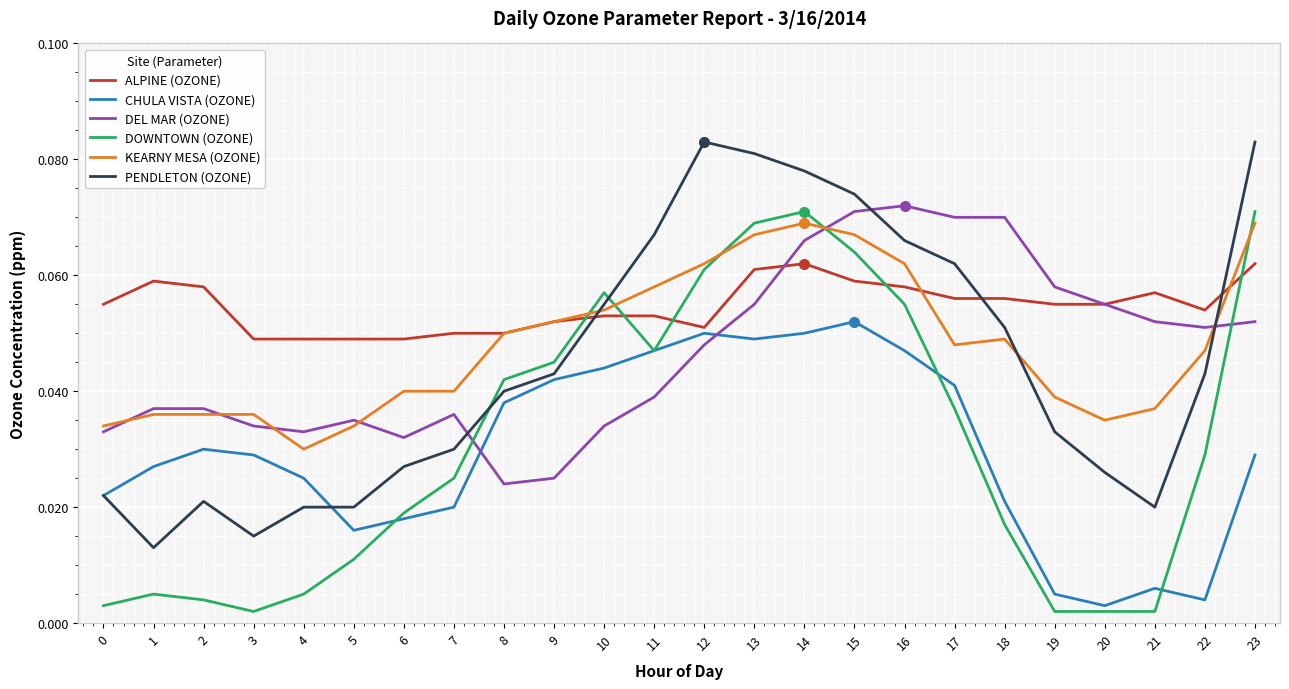

The value of ALPINE (OZONE) at 11 is 0.0. True or false?

False